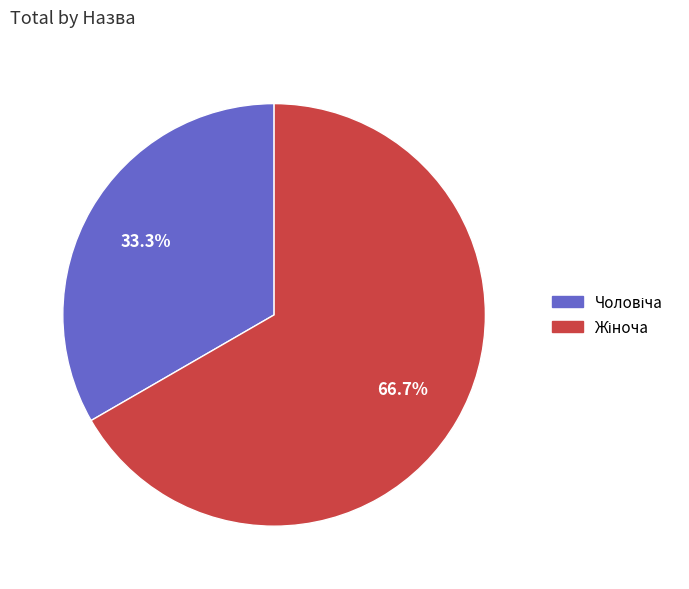

Is there a majority slice in this chart?

Yes